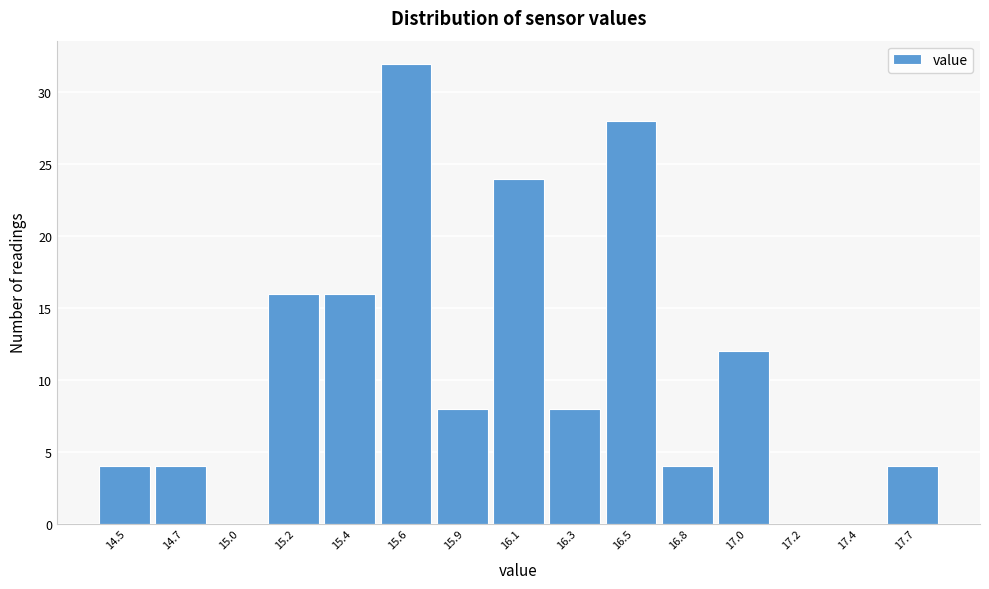

Reading left to right, list all the values displayed in this chart.

14.5=4	14.7=4	15.0=0	15.2=16	15.4=16	15.6=32	15.9=8	16.1=24	16.3=8	16.5=28	16.8=4	17.0=12	17.2=0	17.4=0	17.7=4